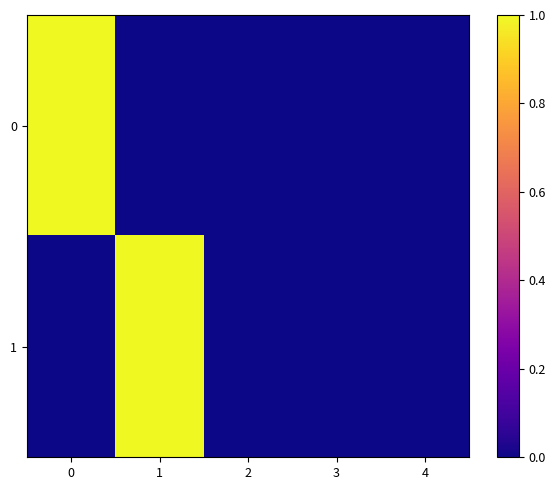

How many categories are shown in the chart?

5